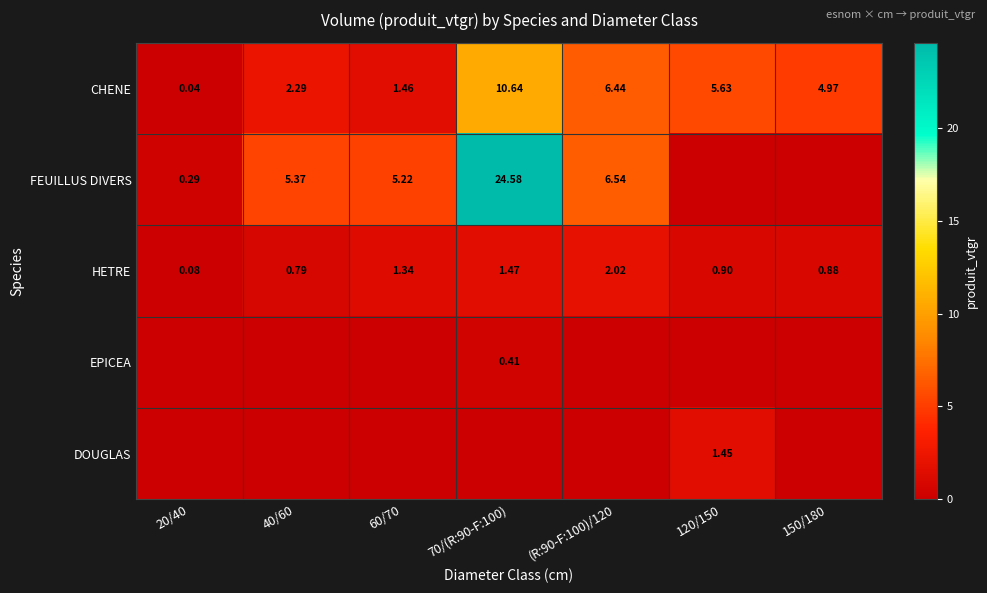

Is it true that DOUGLAS equals 0.0 at 20/40?

True